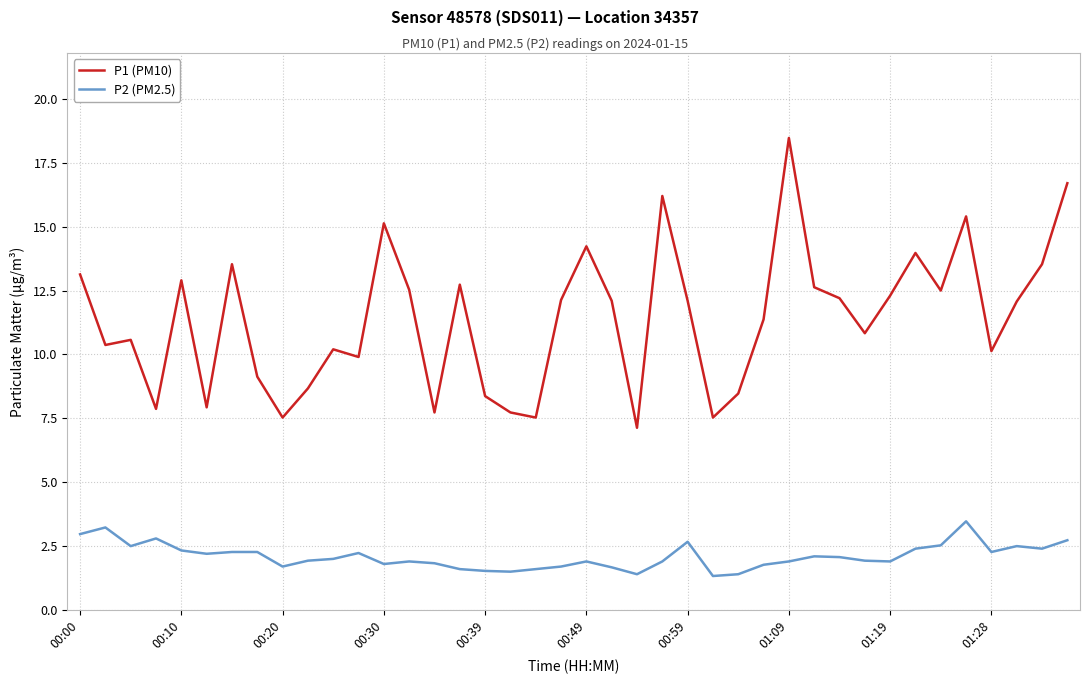

What is the difference between the second highest and second lowest values in the P2 (PM2.5) series?

1.8